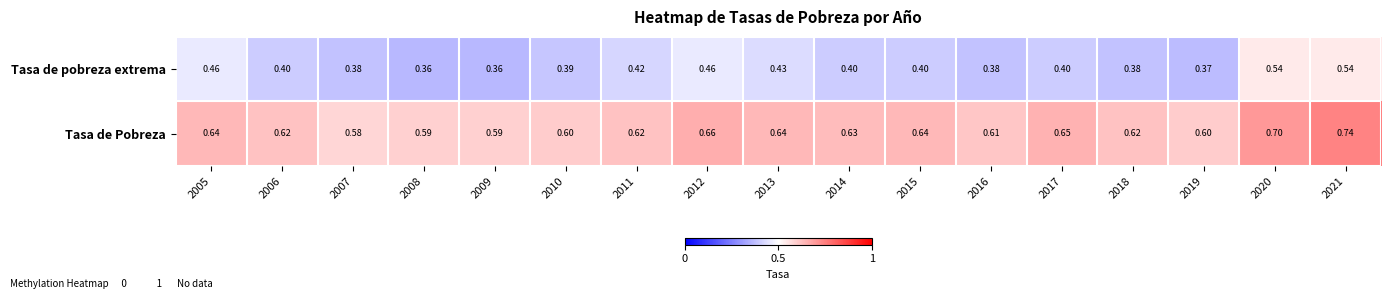

Is the value of Tasa de pobreza extrema at 2008 greater than the value of Tasa de Pobreza at 2014?

No